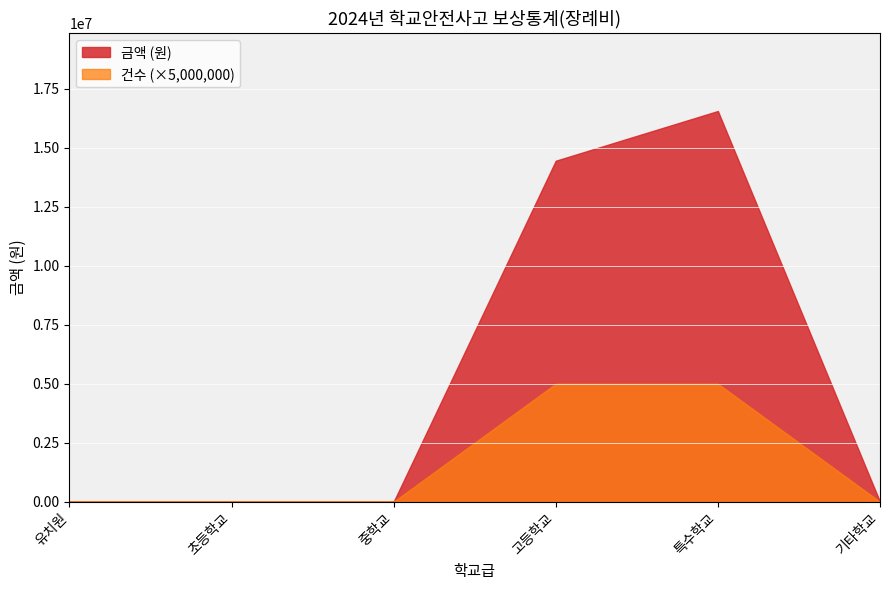

What is the value of the 건수 point at the 4th from the left?

1